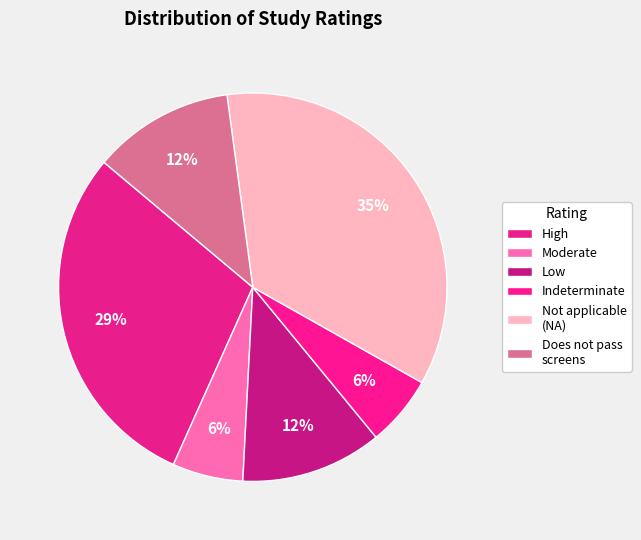

How many slices are in this pie chart?

6